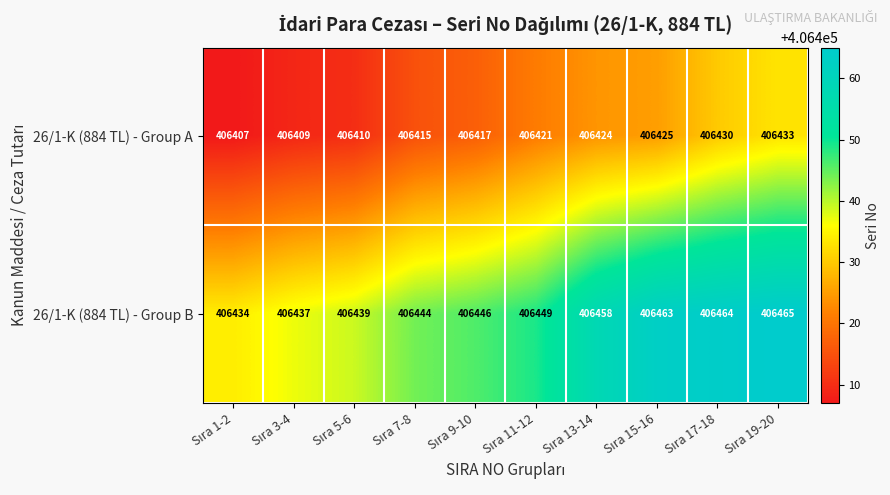

At how many categories does at least one series exceed 406452?

4